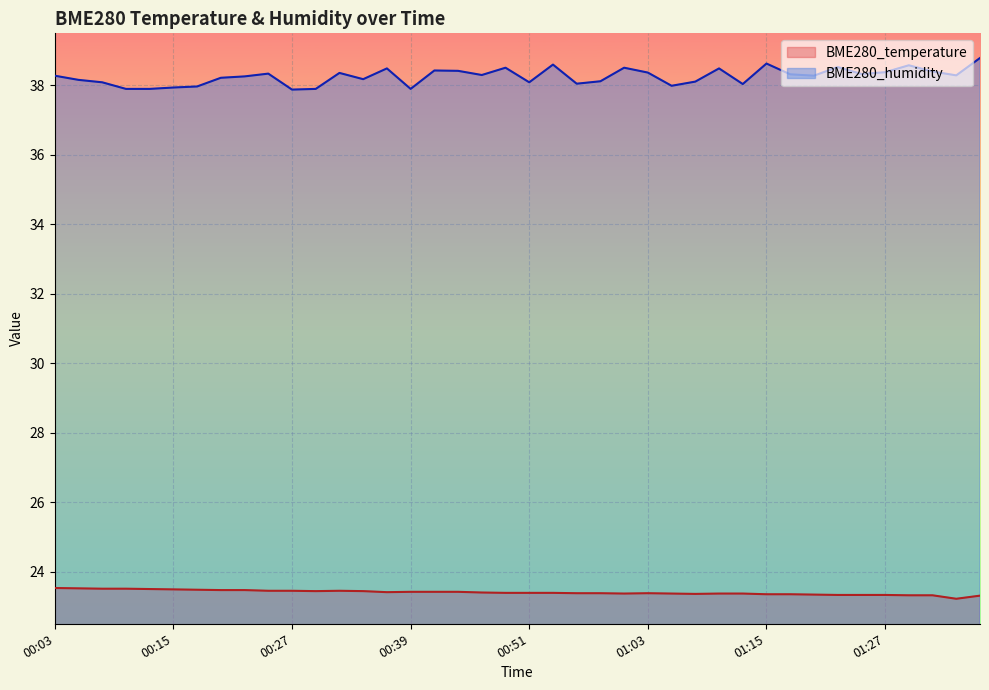

At which label does BME280_humidity first exceed 38?

00:03